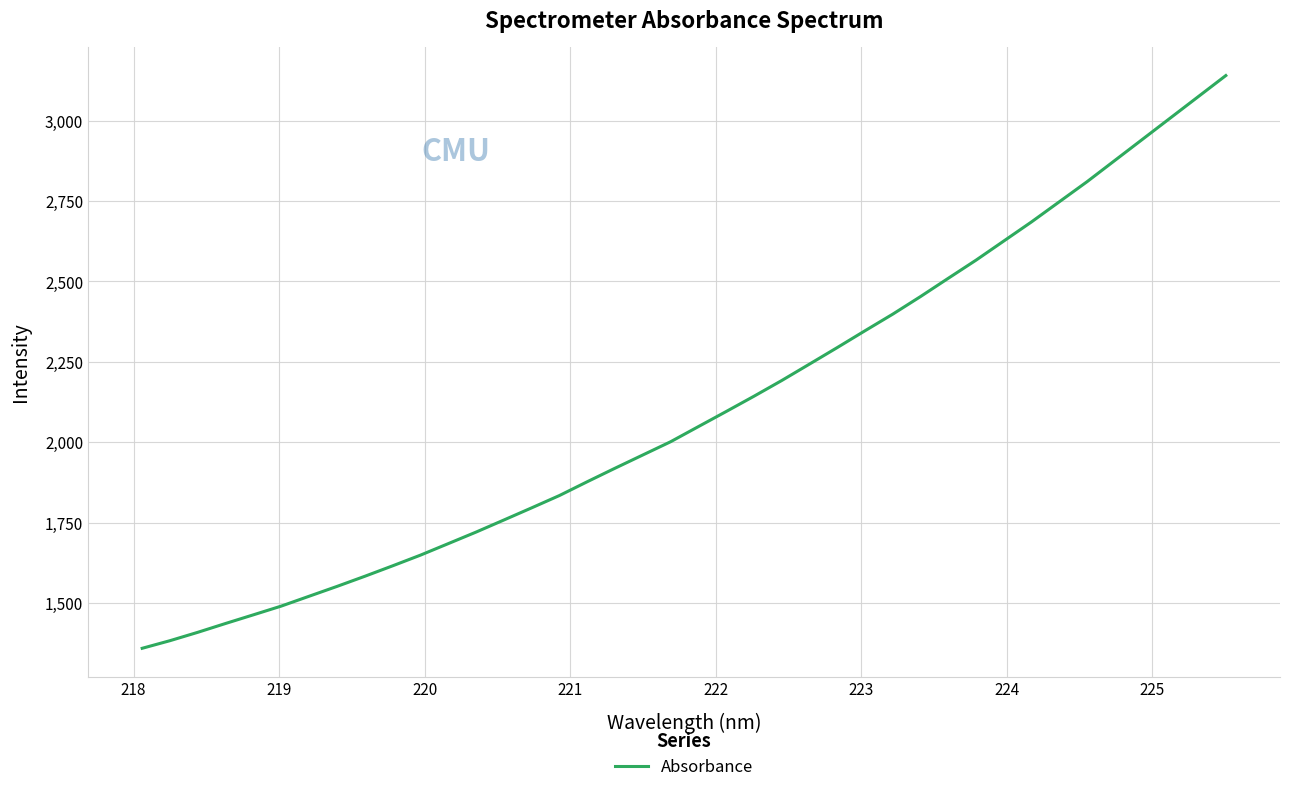

Is this an area chart (filled region under the line)?

No